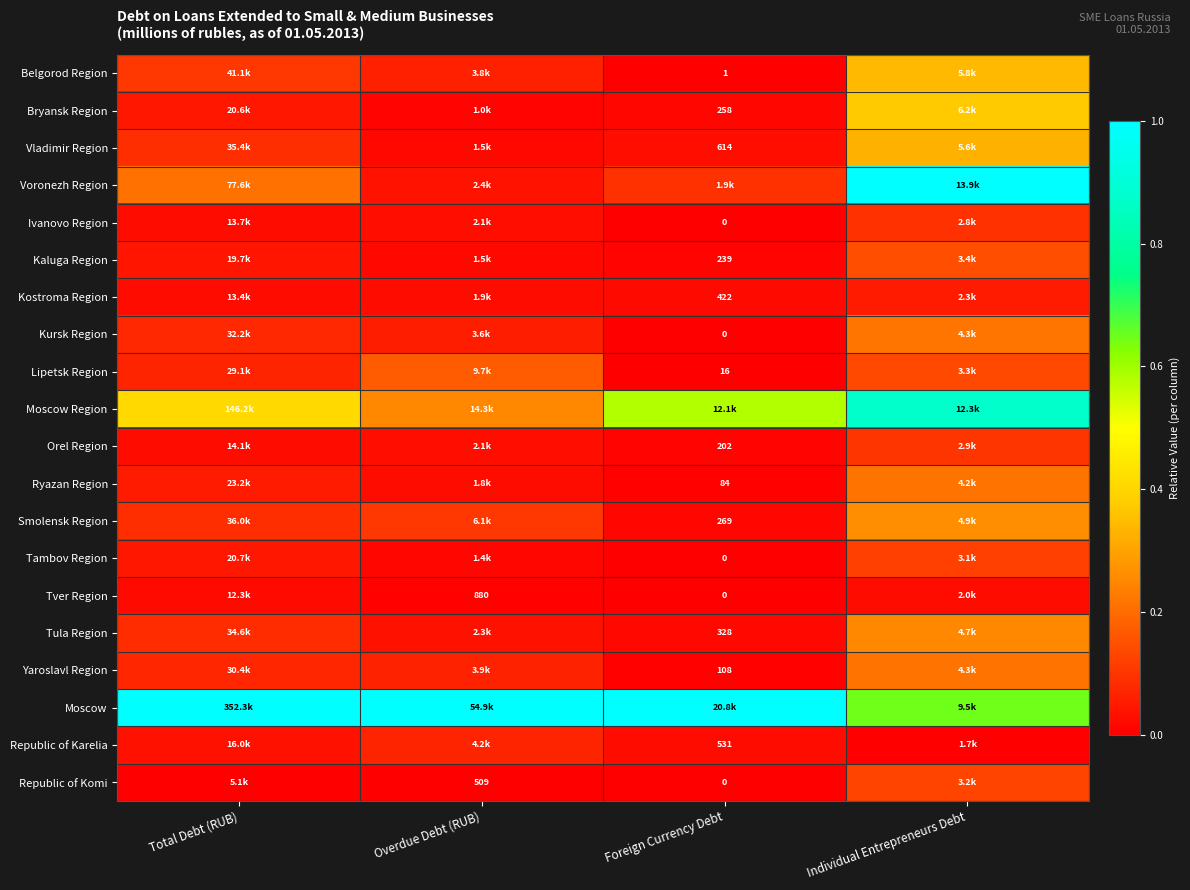

At Overdue Debt (RUB), list the series in order from largest to smallest.

Moscow, Moscow Region, Lipetsk Region, Smolensk Region, Republic of Karelia, Yaroslavl Region, Belgorod Region, Kursk Region, Voronezh Region, Tula Region, Ivanovo Region, Orel Region, Kostroma Region, Ryazan Region, Vladimir Region, Kaluga Region, Tambov Region, Bryansk Region, Tver Region, Republic of Komi